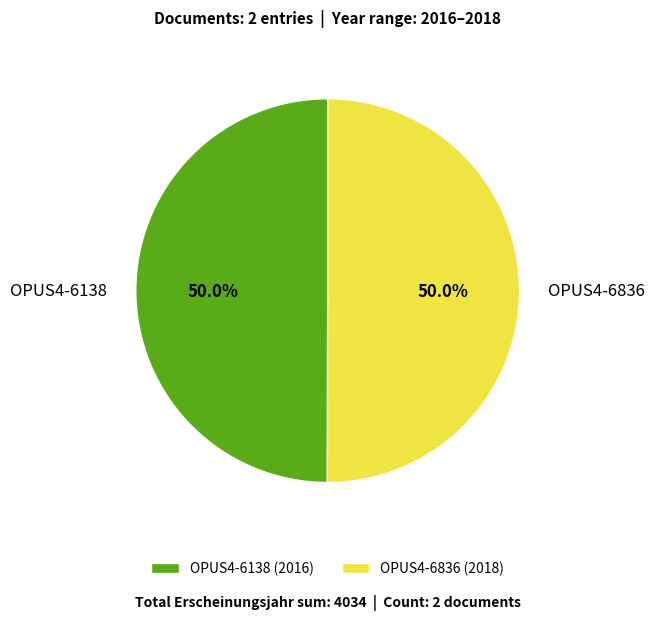

What is the ratio of the value at OPUS4-6836 to the value at OPUS4-6138?

1.0